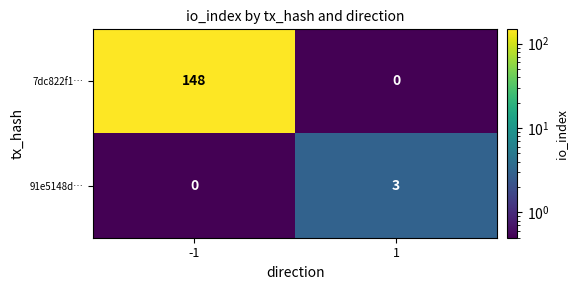

Reading left to right, transcribe all the data shown in this chart.

7dc822f1…: 148	0
91e5148d…: 0	3